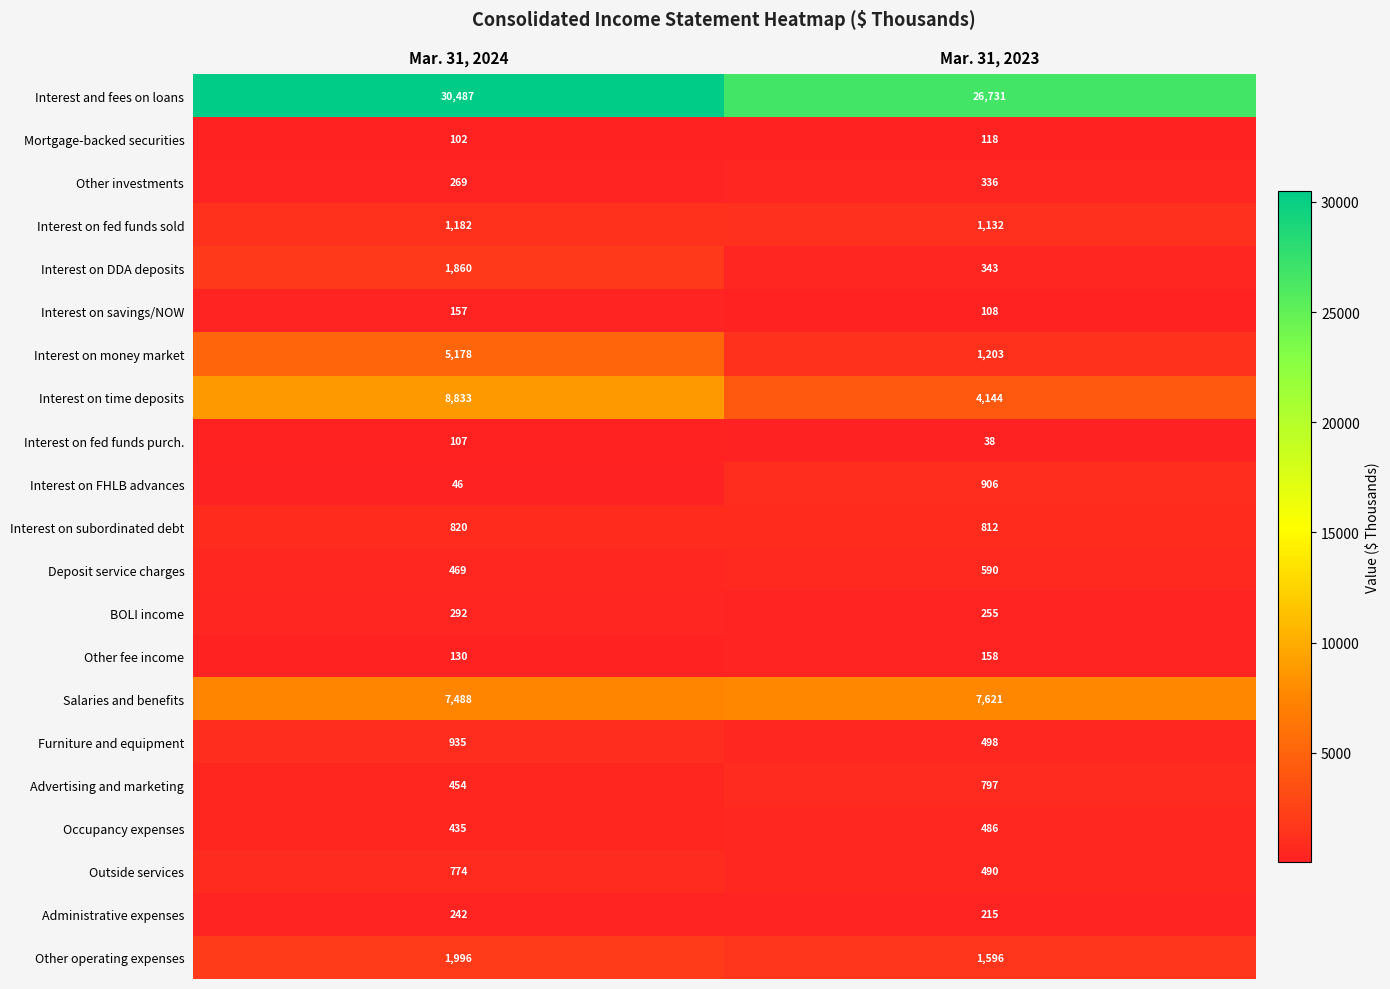

Is the value of Interest on fed funds purch. at Mar. 31, 2023 greater than the value of Interest and fees on loans at Mar. 31, 2024?

No